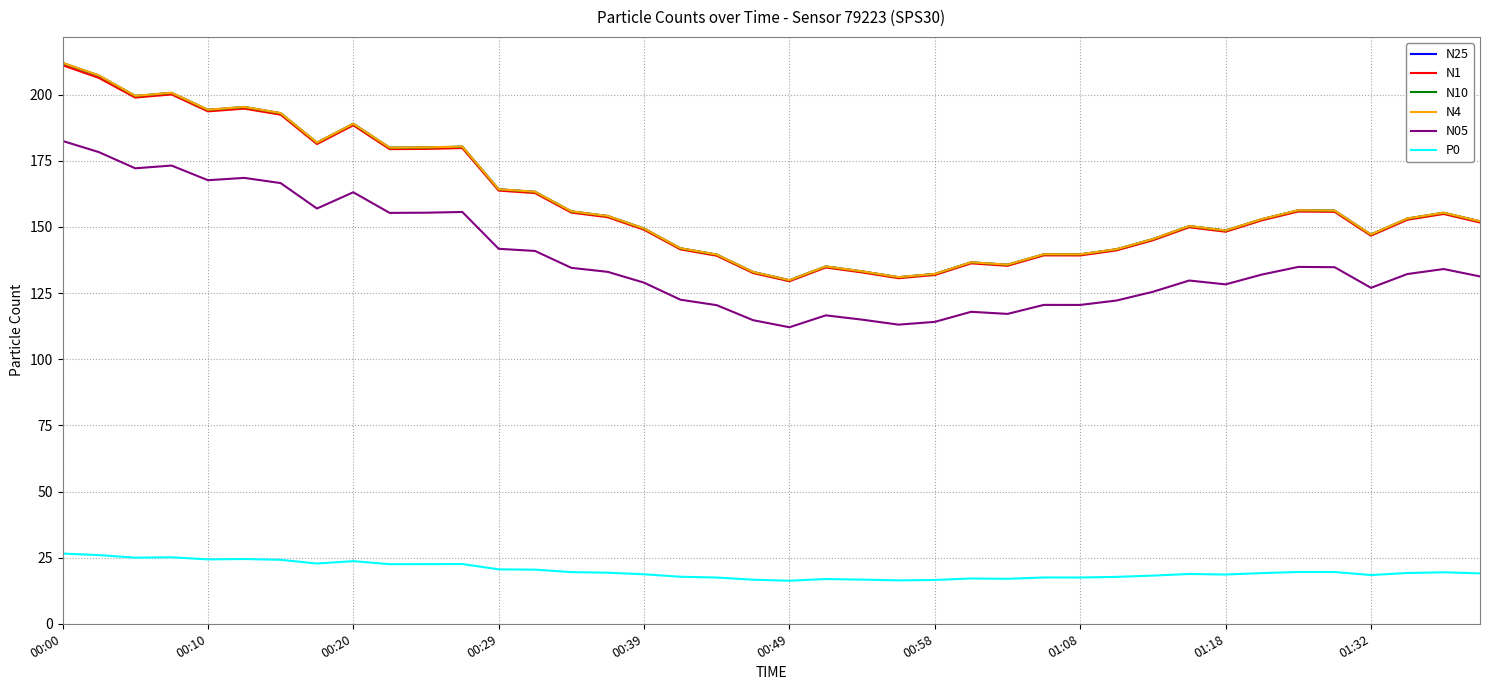

How many distinct data groups are displayed?

6